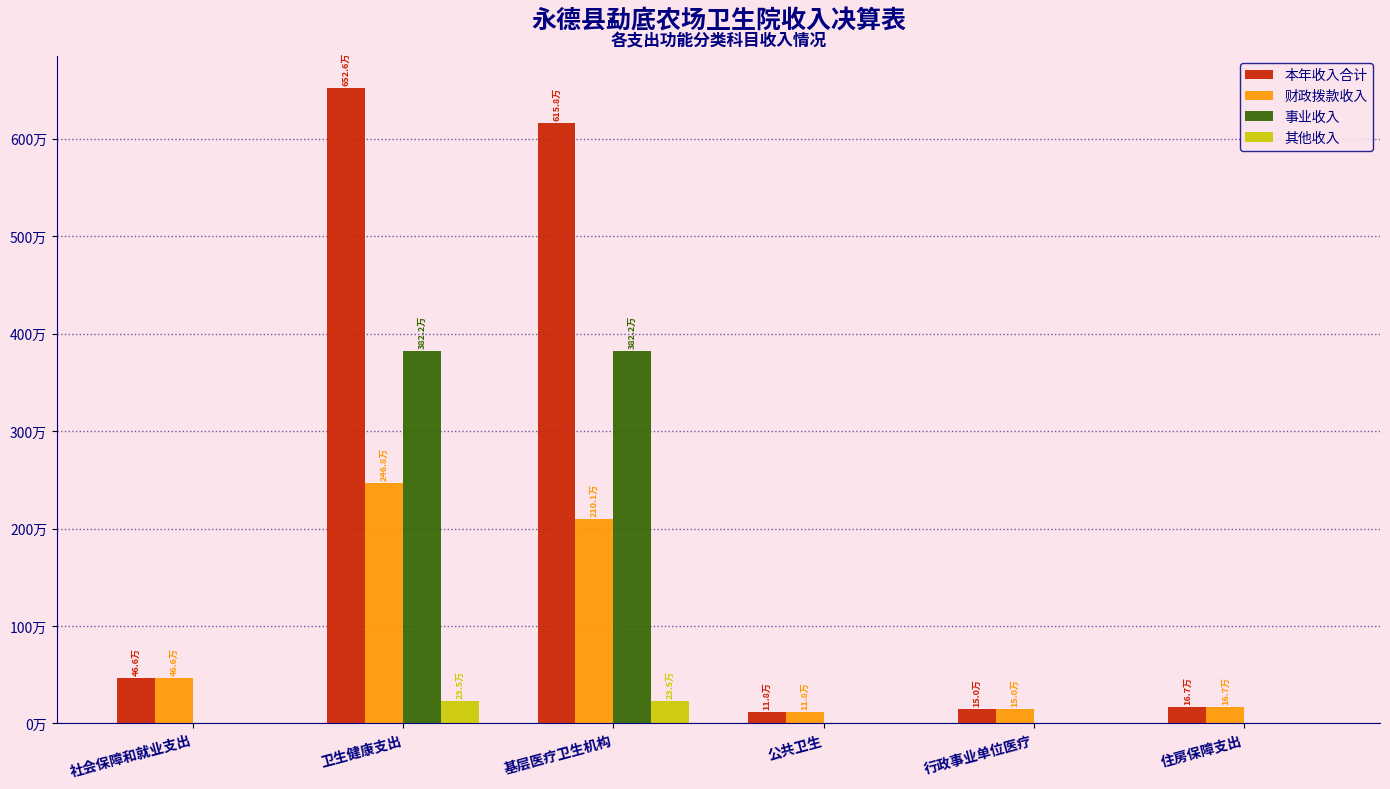

What is the difference between the 财政拨款收入 values at 住房保障支出 and 公共卫生?

49223.6